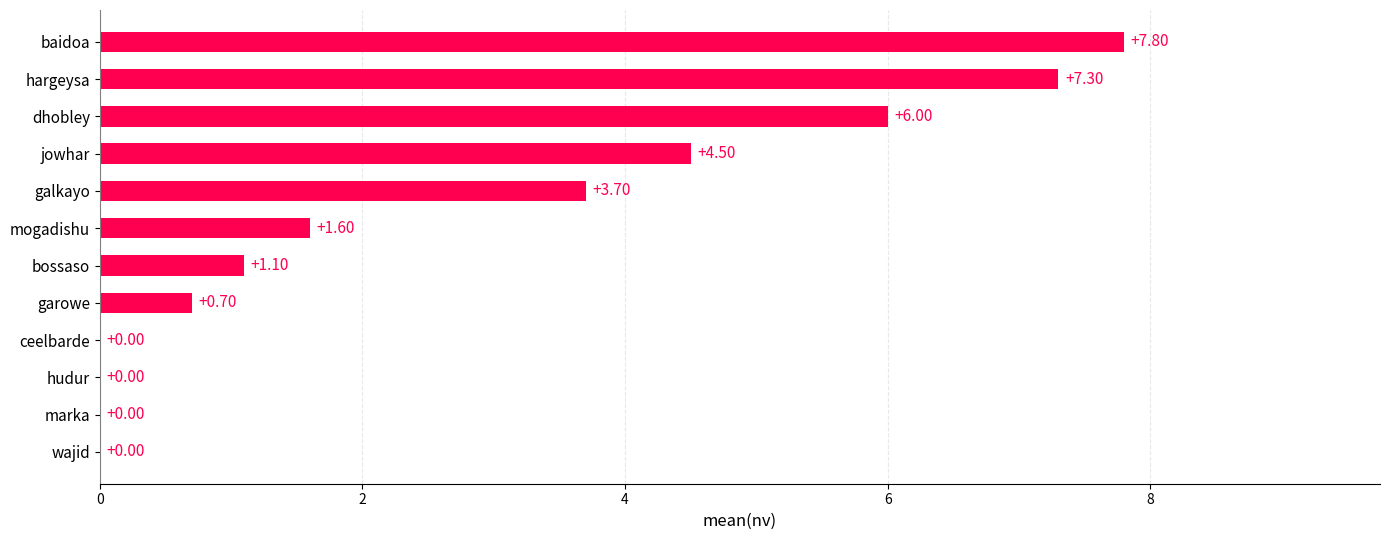

What is the sum of all values?

32.7